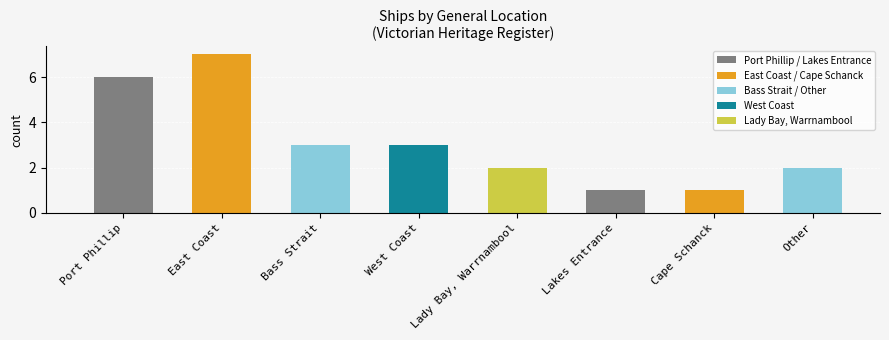

What is the change in value from East Coast to Lady Bay, Warrnambool?

-5